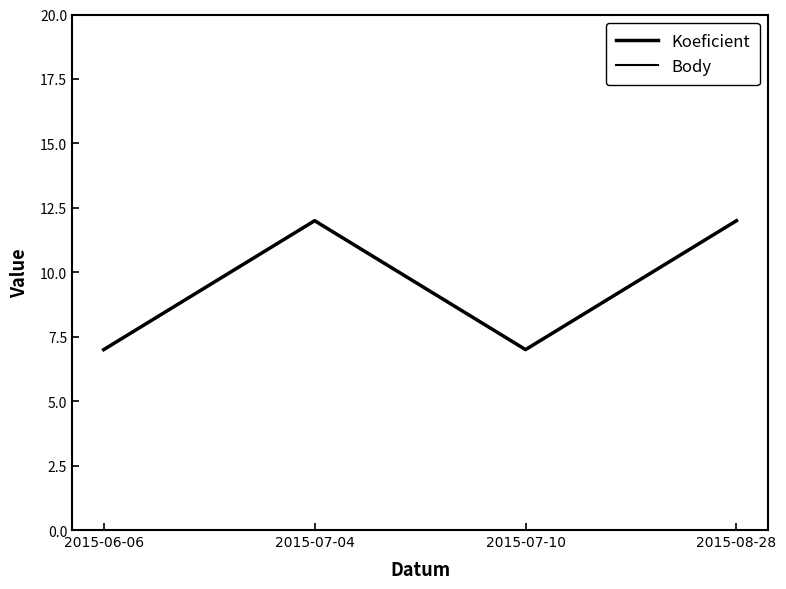

How many Body values are between 7 and 12?

4